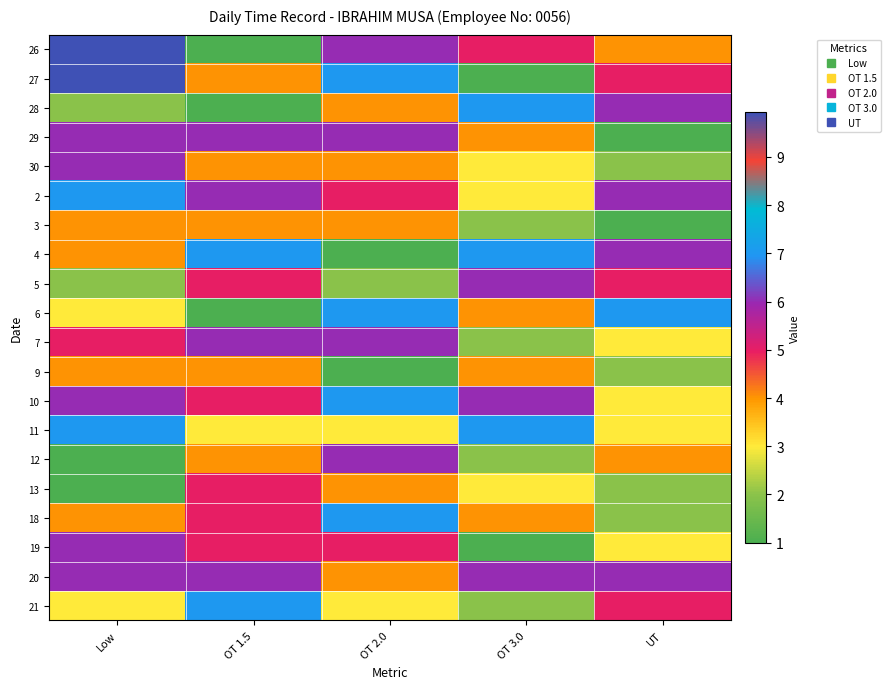

Which category has the lowest value across all series?

OT 1.5